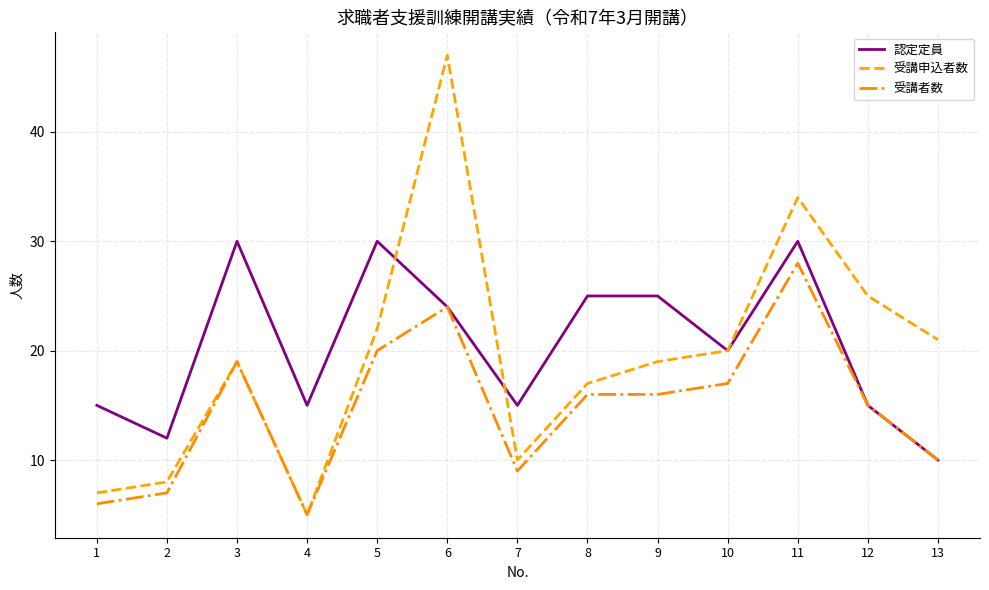

Is the value of 受講者数 at 10 greater than the value of 受講申込者数 at 1?

Yes